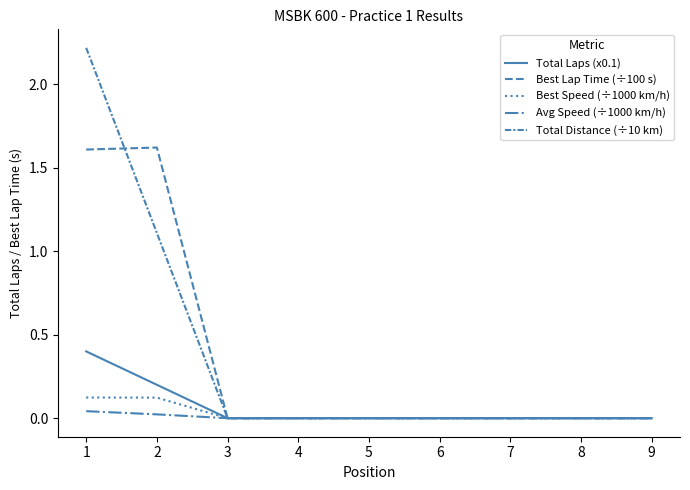

Between 3 and 2, which is larger?

2